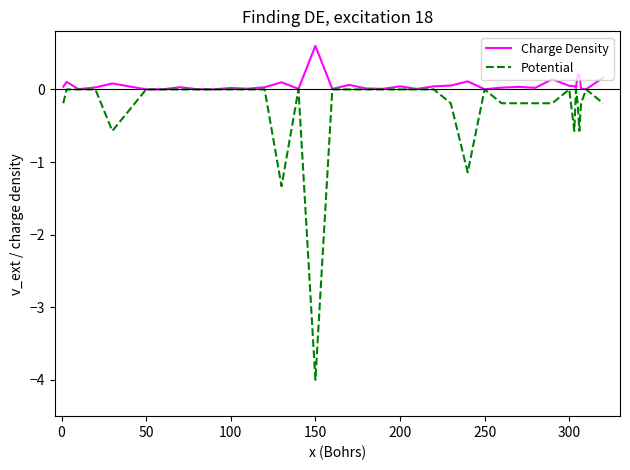

True or false: Charge Density has more than 0 points higher than both neighbors.

True